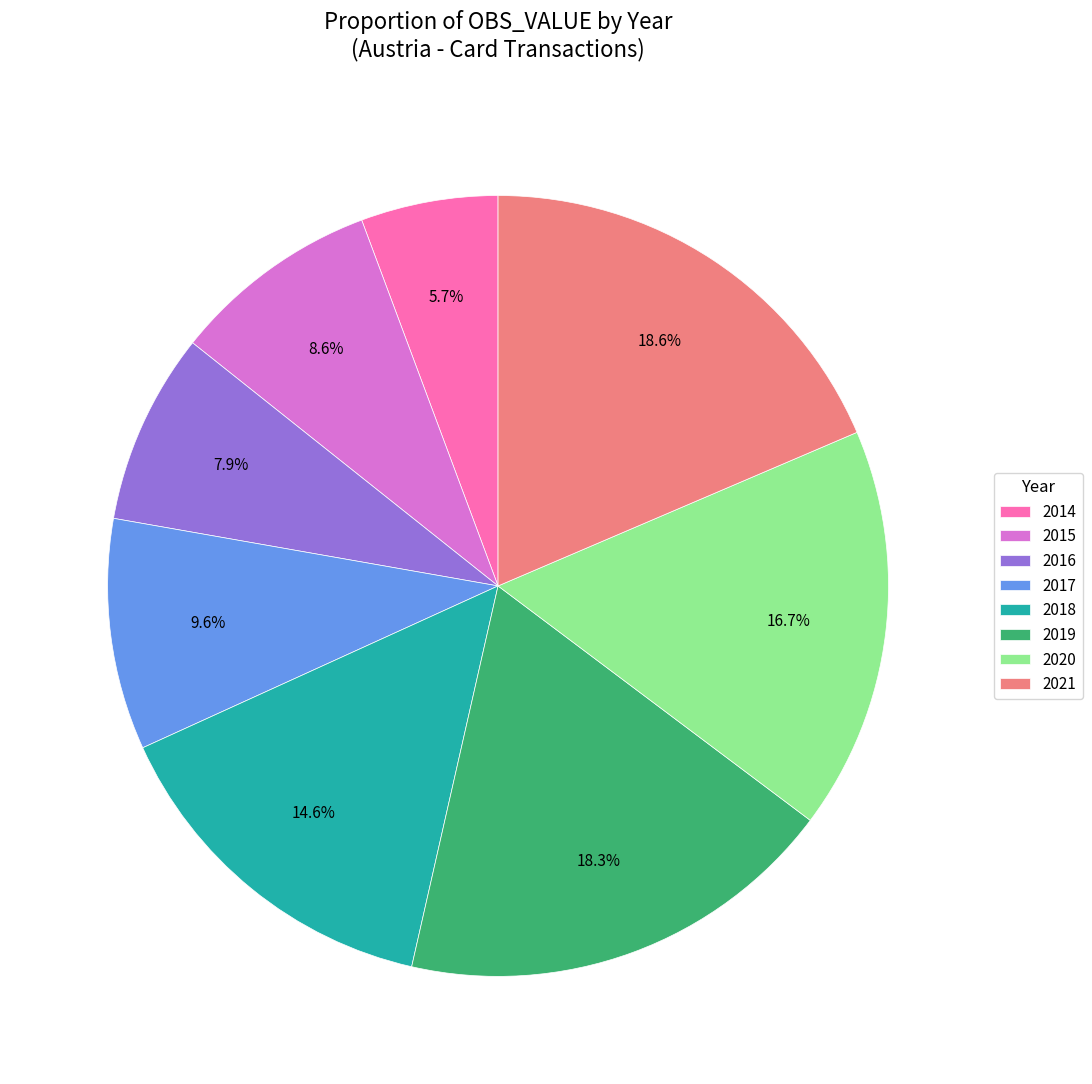

Does 2014 represent more than half of the total?

No